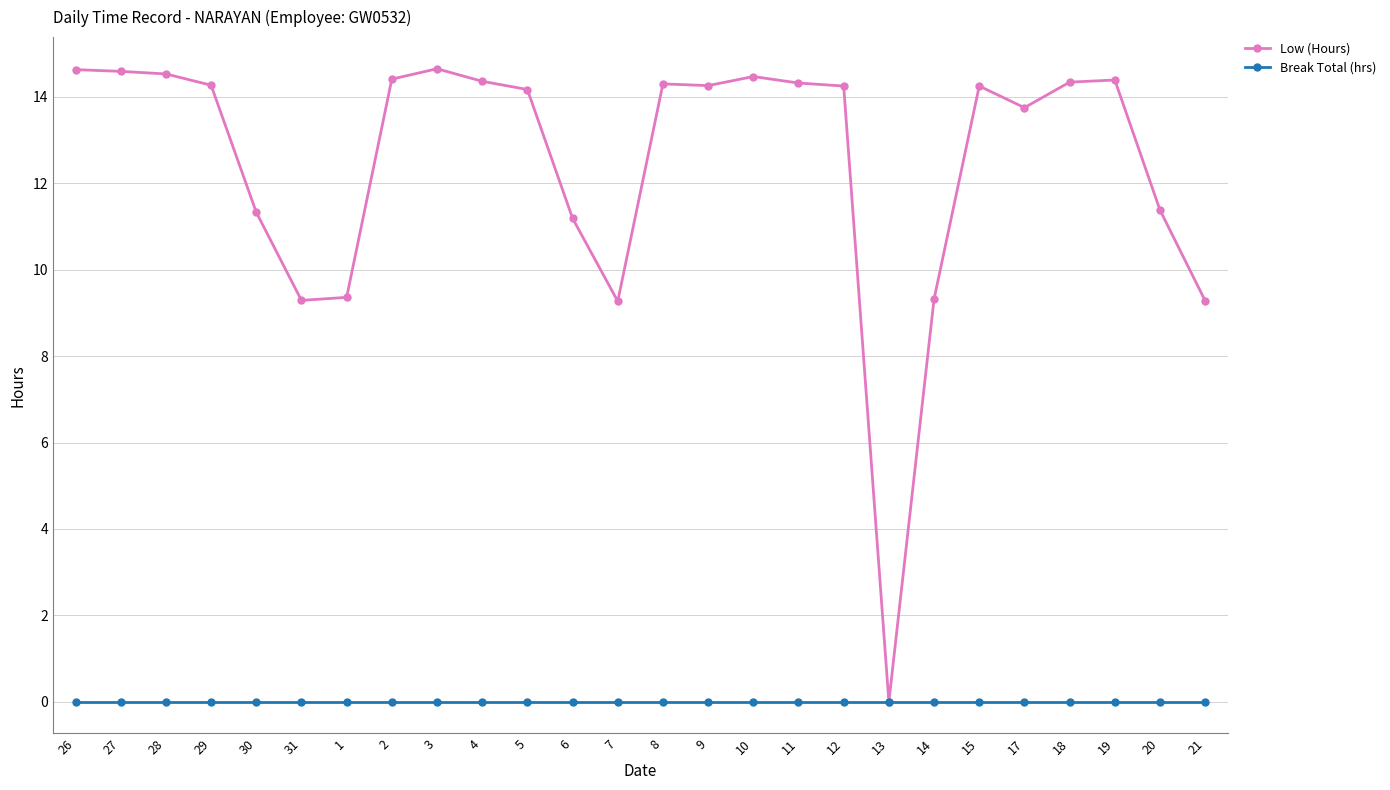

How many values in Low (Hours) are above zero?

25